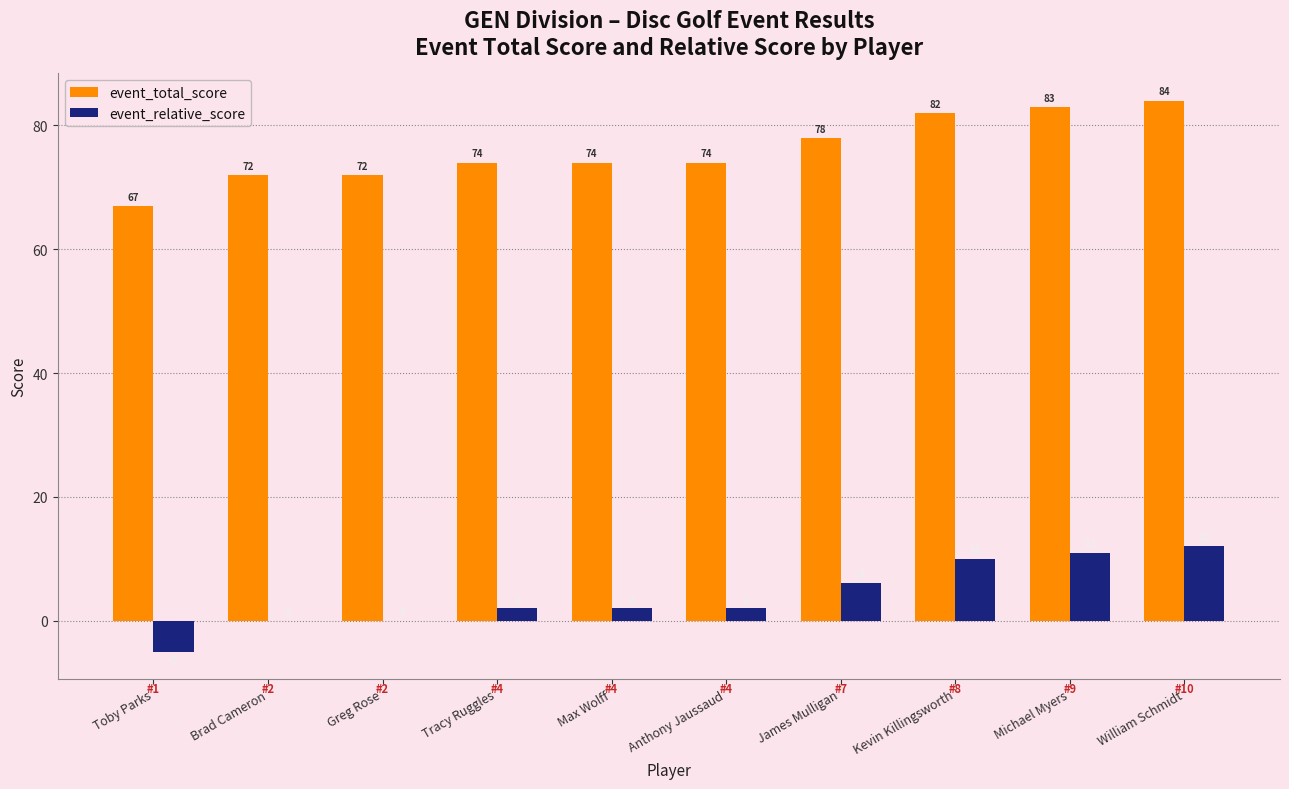

At which category is the sum across all series the highest?

William Schmidt